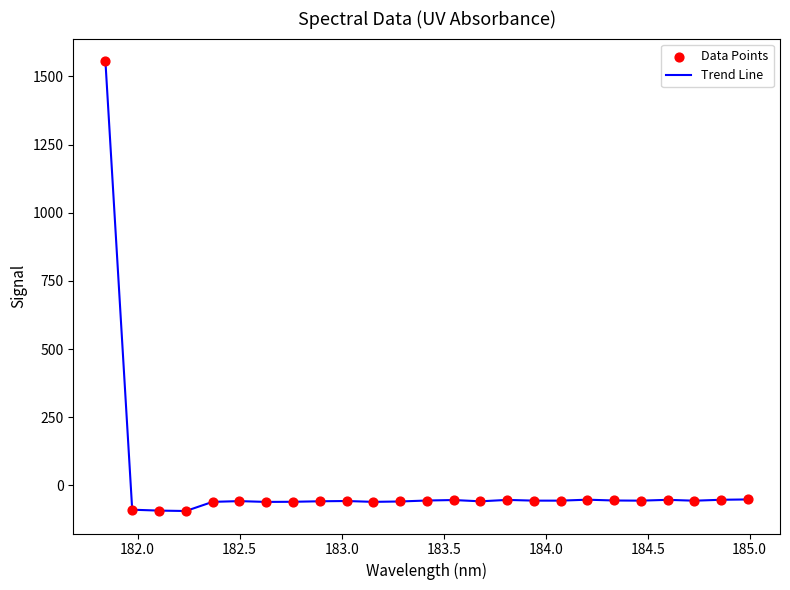

What is the maximum value shown in the chart?

1556.4